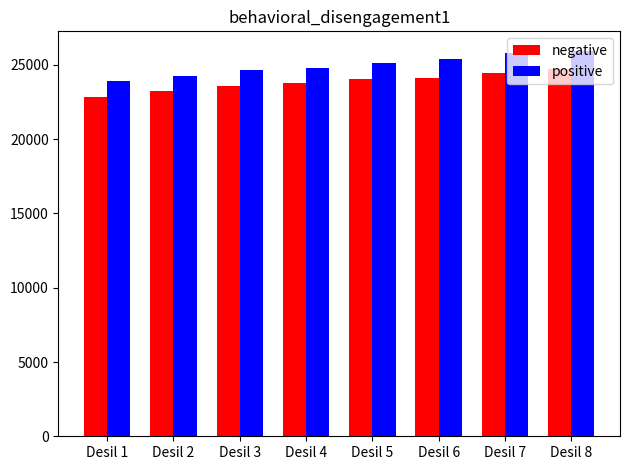

How many bars are there in total?

16